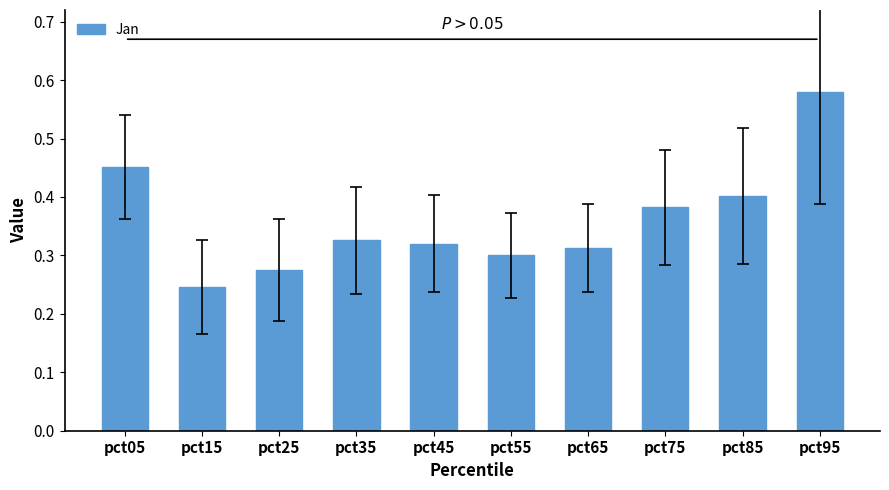

How many values are between 0 and 1?

10